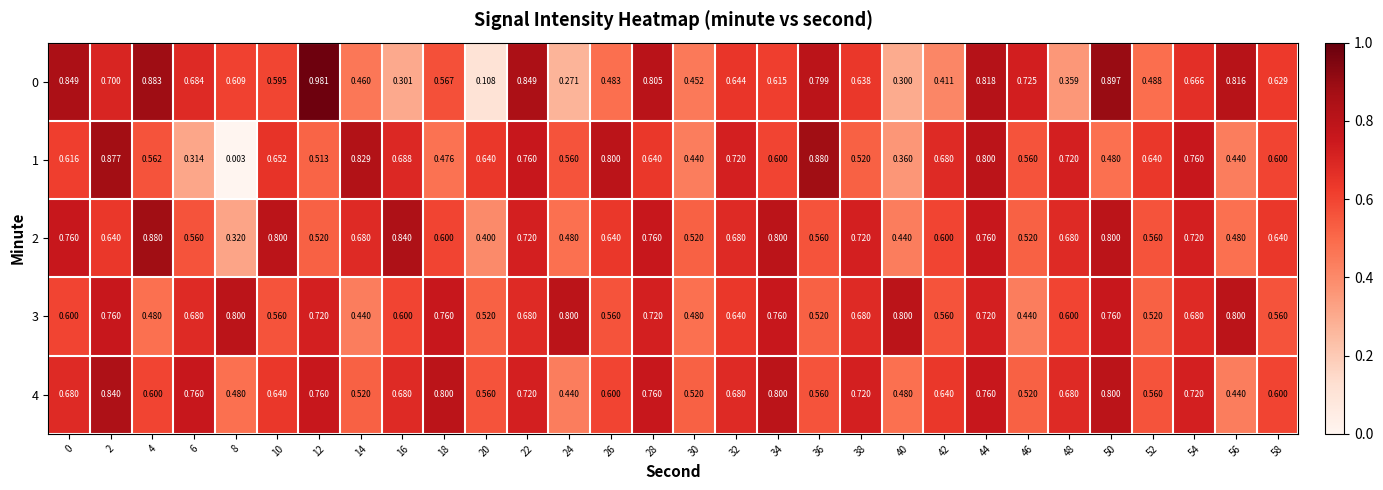

Is the value of 2 at 38 greater than the value of 3 at 26?

Yes